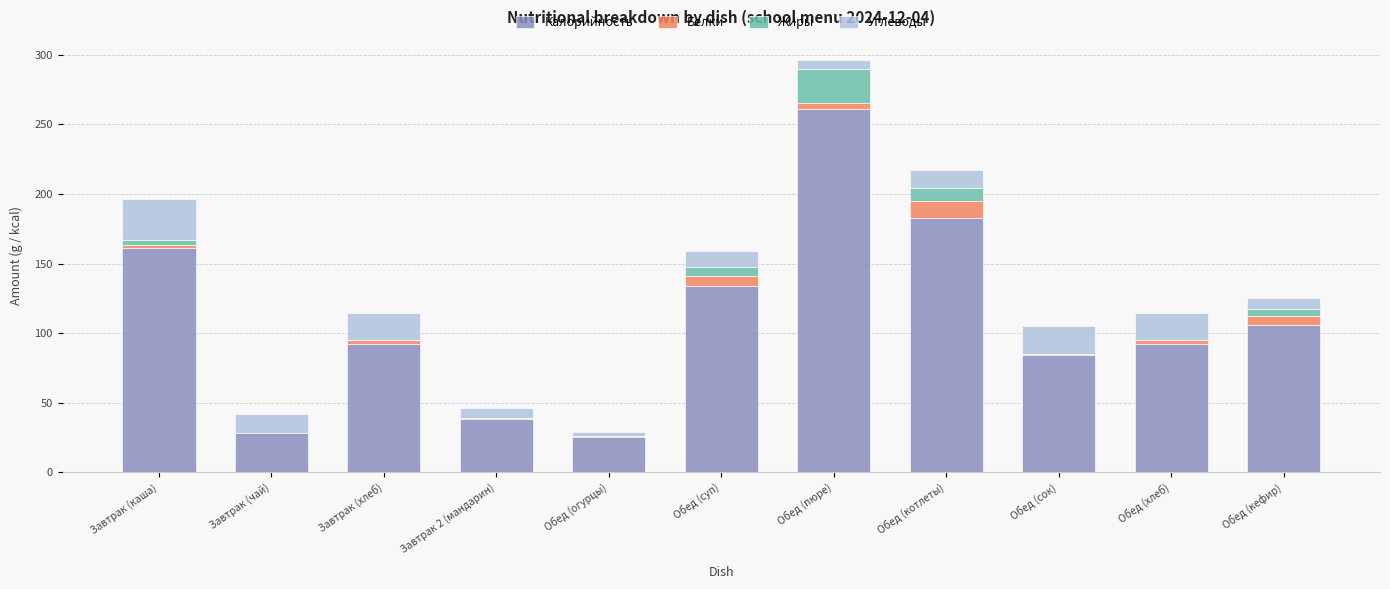

The value of Калорийность at Обед (суп) is 33.9. True or false?

False